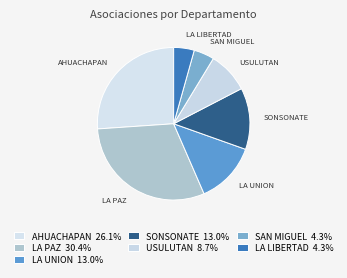

How many segments does this pie chart have?

7